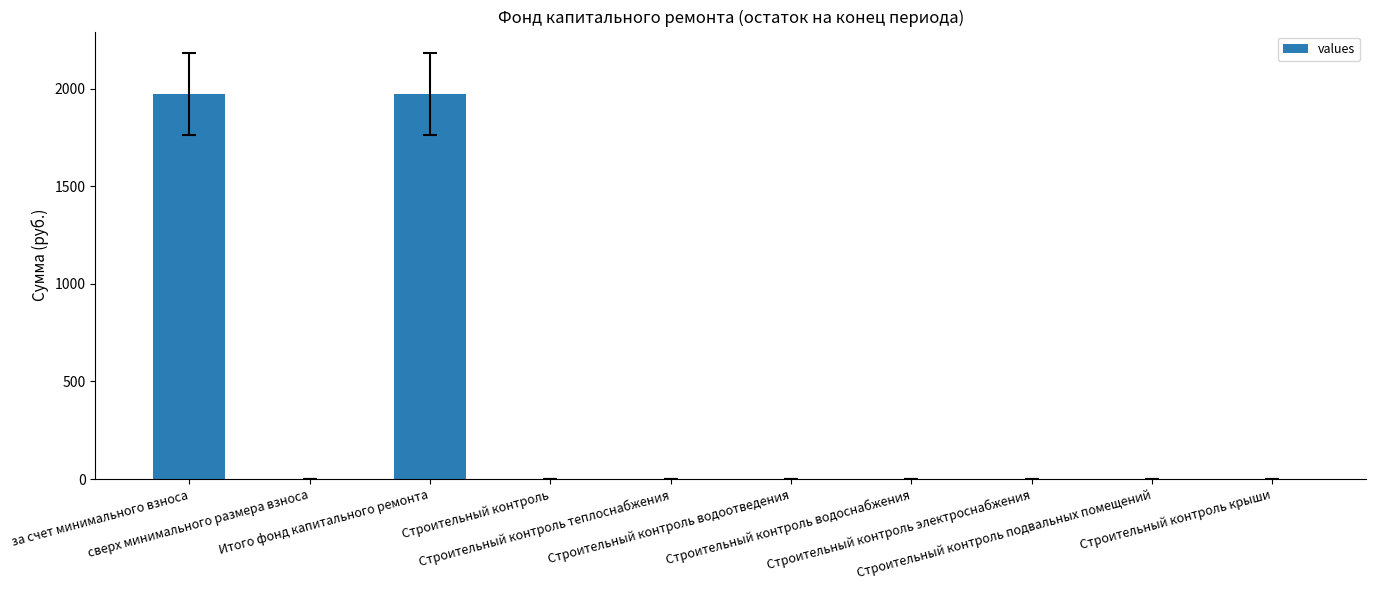

What is the sum of all values?

3945.5